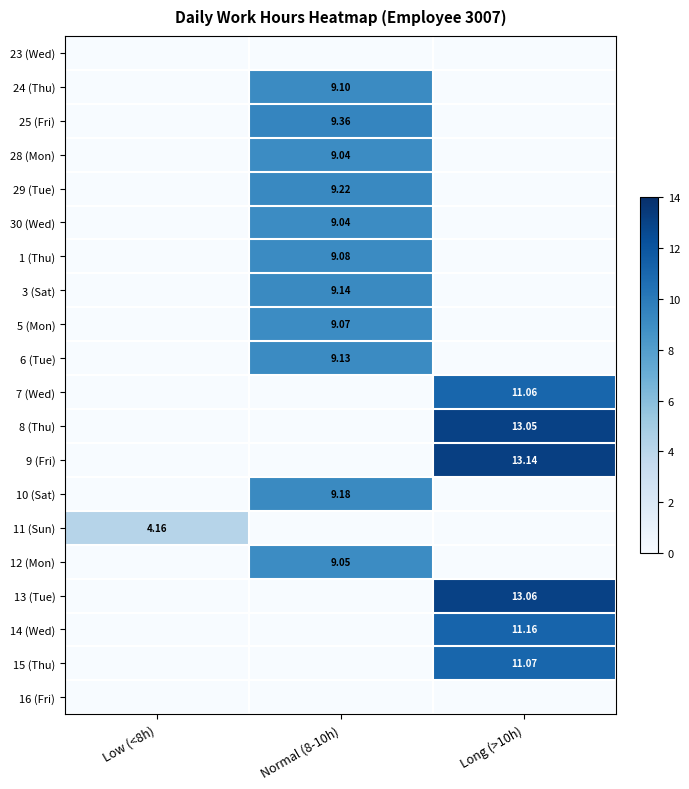

At which category is the sum across all series the highest?

Normal (8-10h)